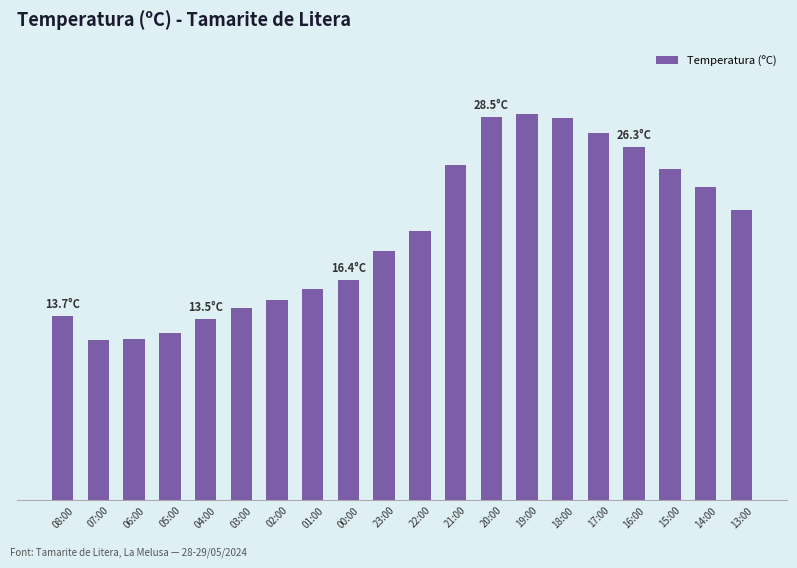

Is it true that the value at 05:00 is 12.4?

True